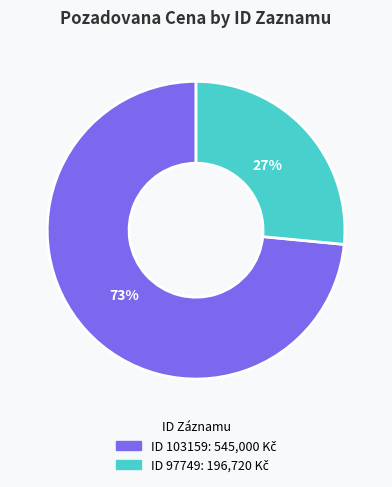

Is there any slice that represents more than half of the pie?

Yes